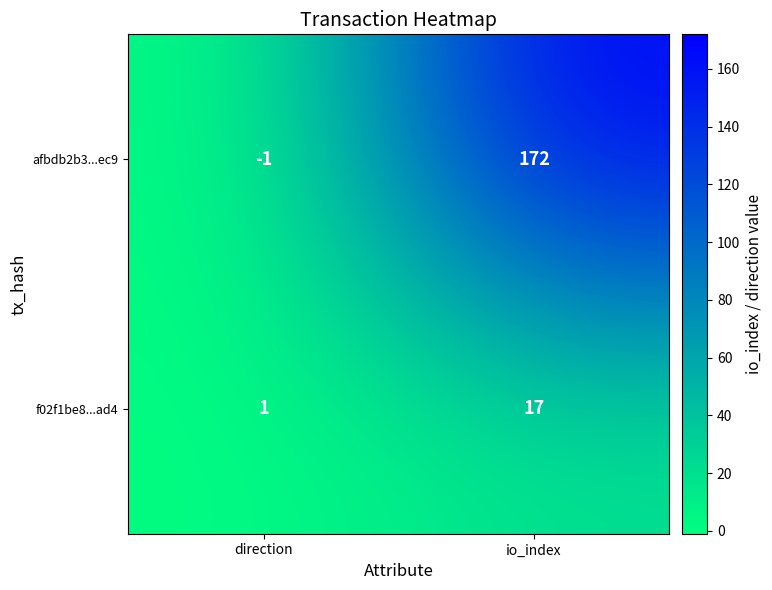

What is the spread (max minus min) of values at io_index?

155